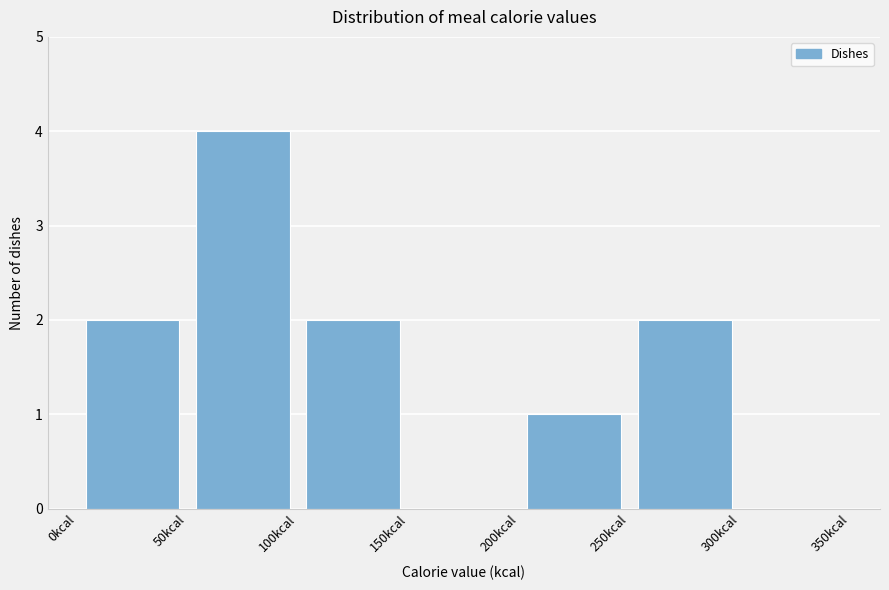

Which range on the x-axis has the tallest bar?

50 to 100